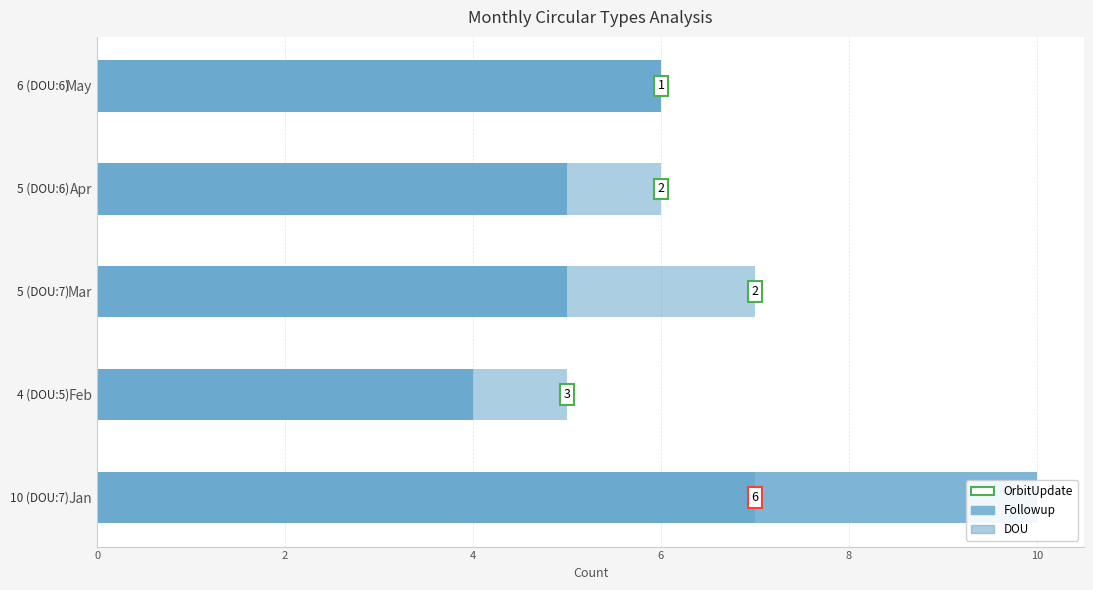

How many values in the Followup series exceed 5?

2